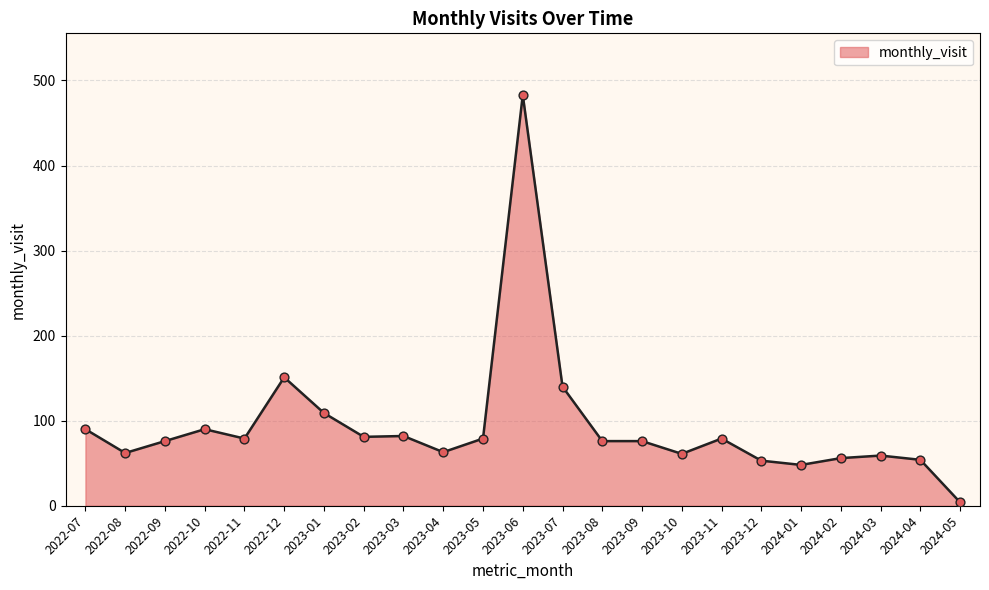

What is the ratio of the value at 2023-05 to the value at 2022-11?

1.0